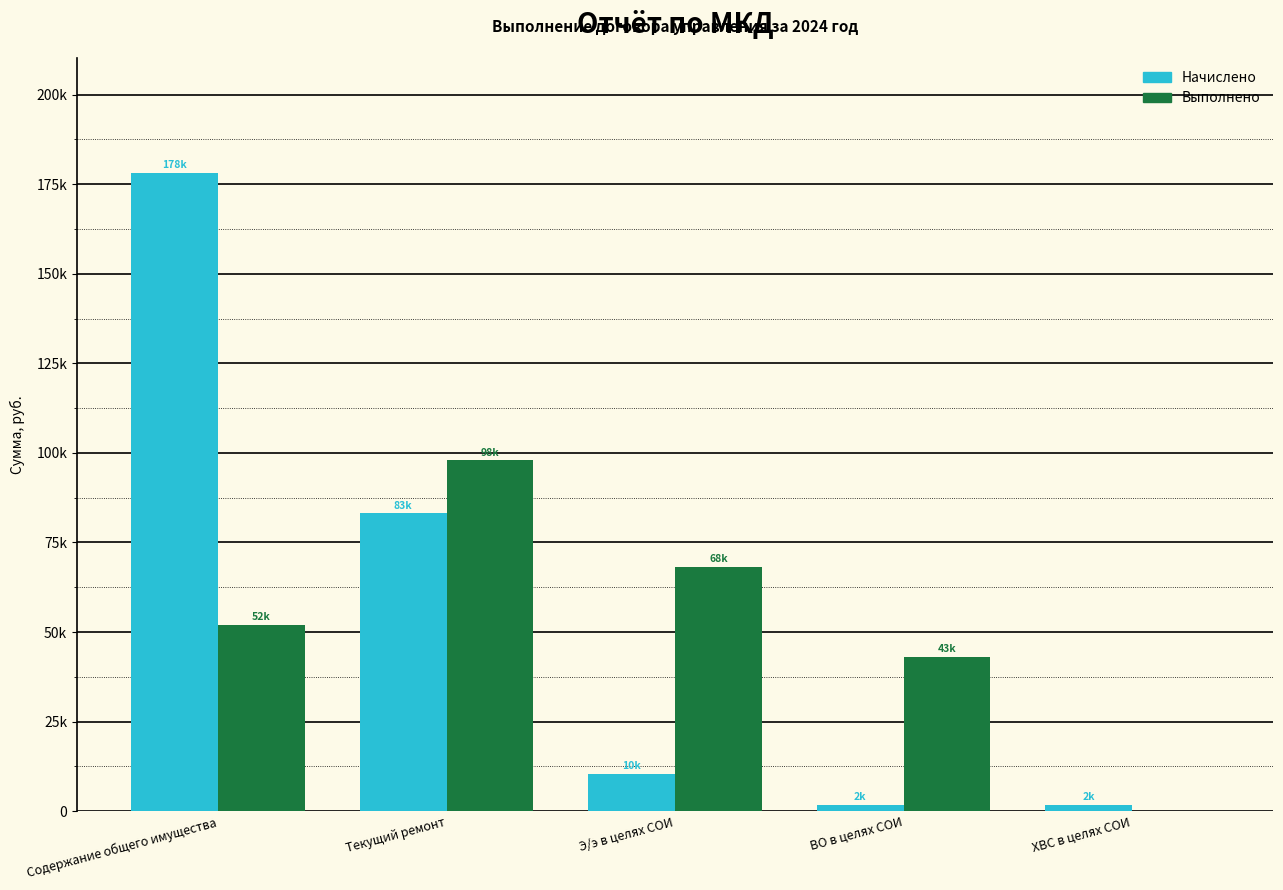

What is the difference between the Начислено values at Содержание общего имущества and Текущий ремонт?

95044.4